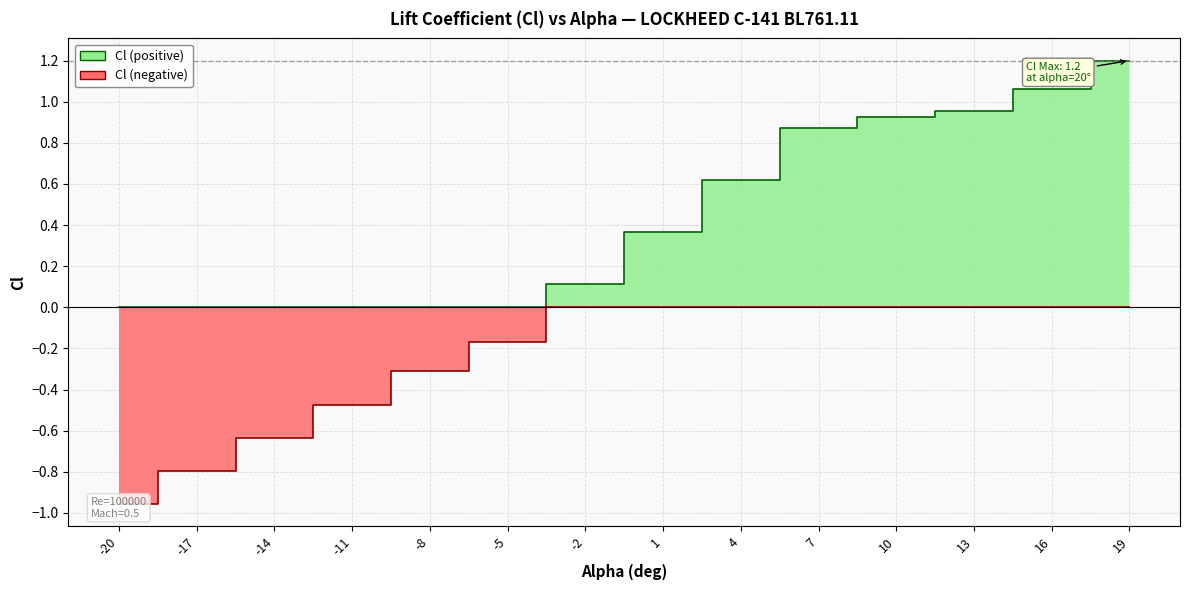

What is the average value of the Cl (negative) series?

-0.2